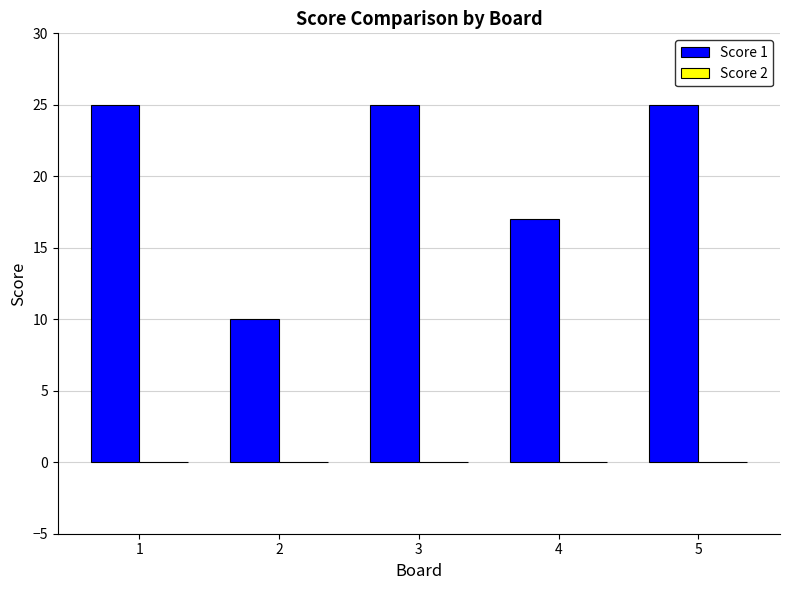

What is the sum of the values at 2 and 3?

35